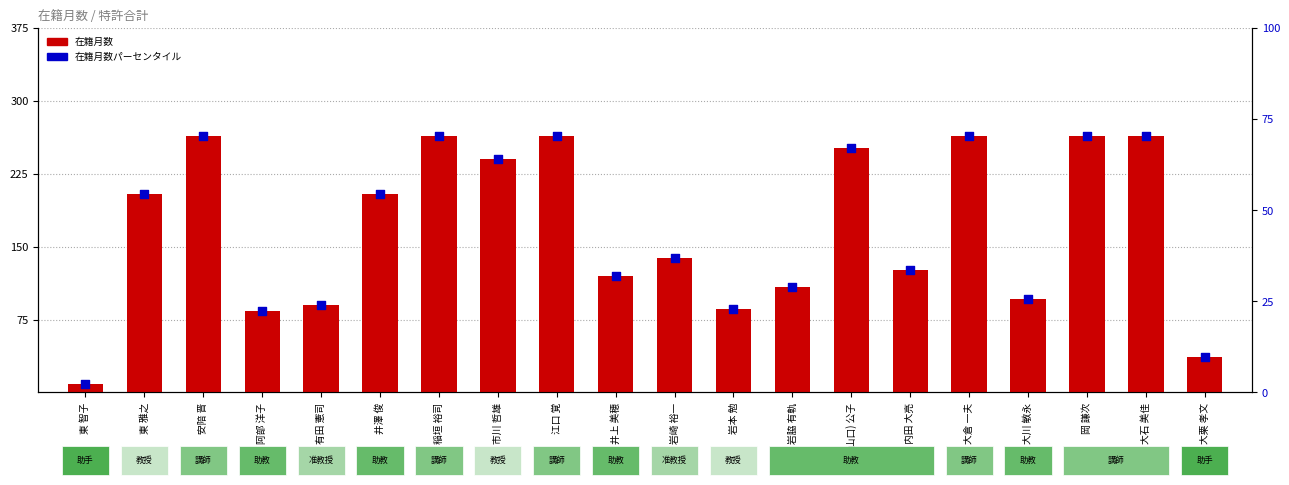

Which series has the largest total across all categories?

在籍月数